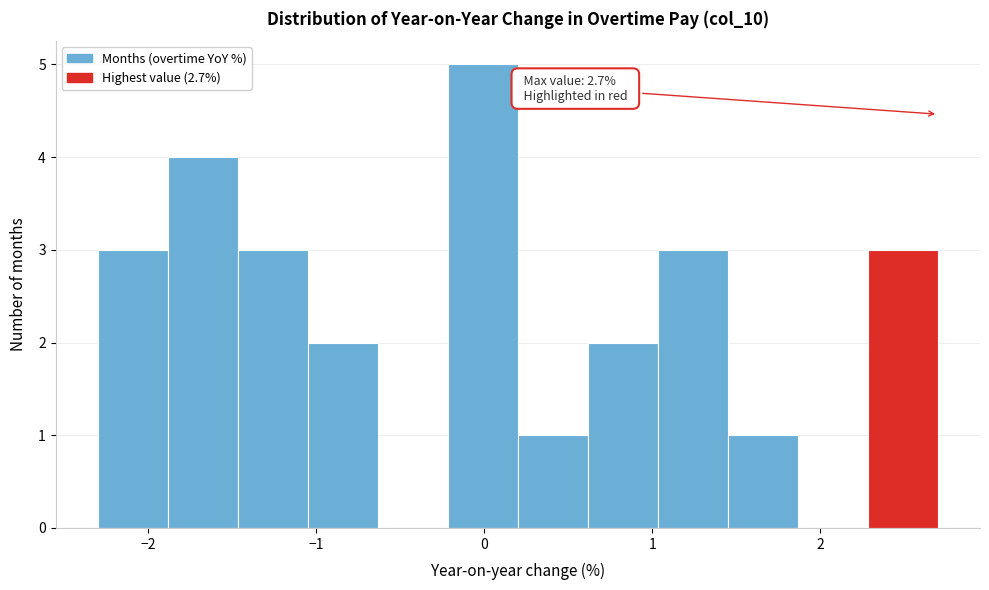

Over which range of the x-axis is the bar tallest?

-0.2 to 0.2